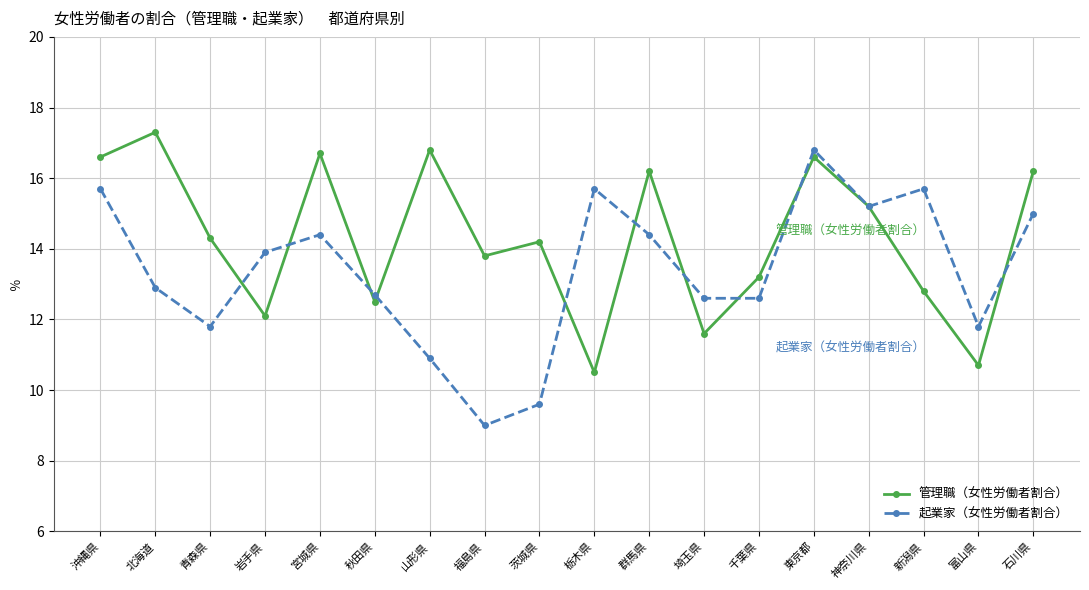

Rank the series by their maximum value, from highest to lowest.

管理職（女性労働者割合）, 起業家（女性労働者割合）